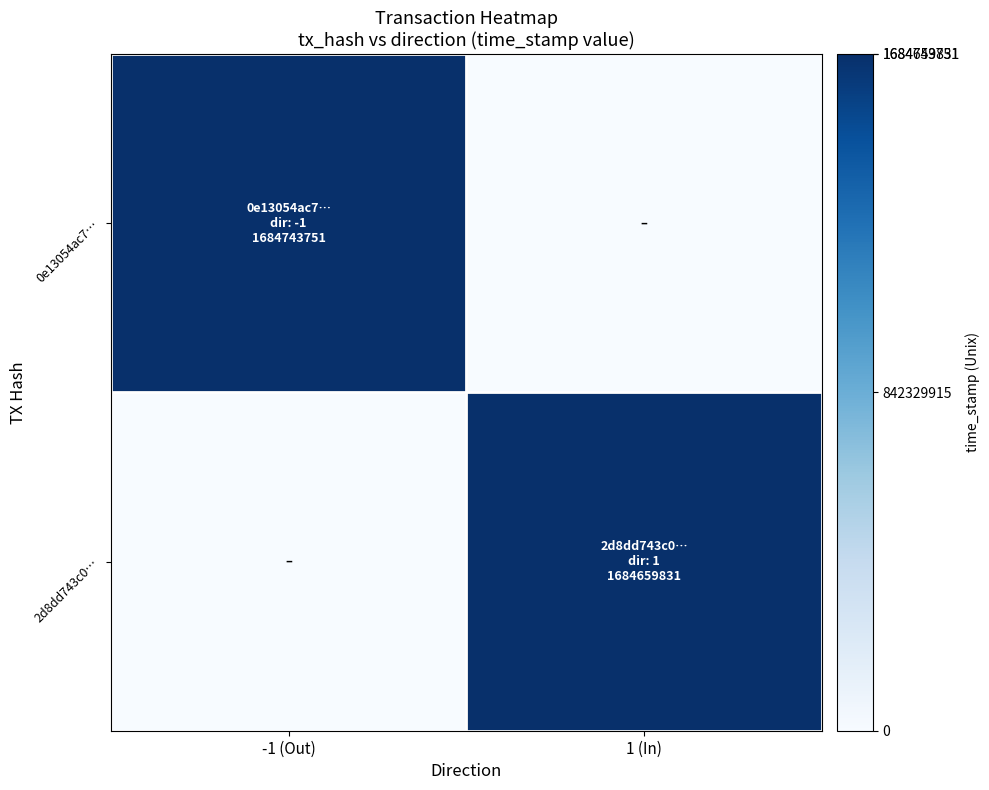

Which series changed the most between -1 (Out) and 1 (In)?

0e13054ac7…